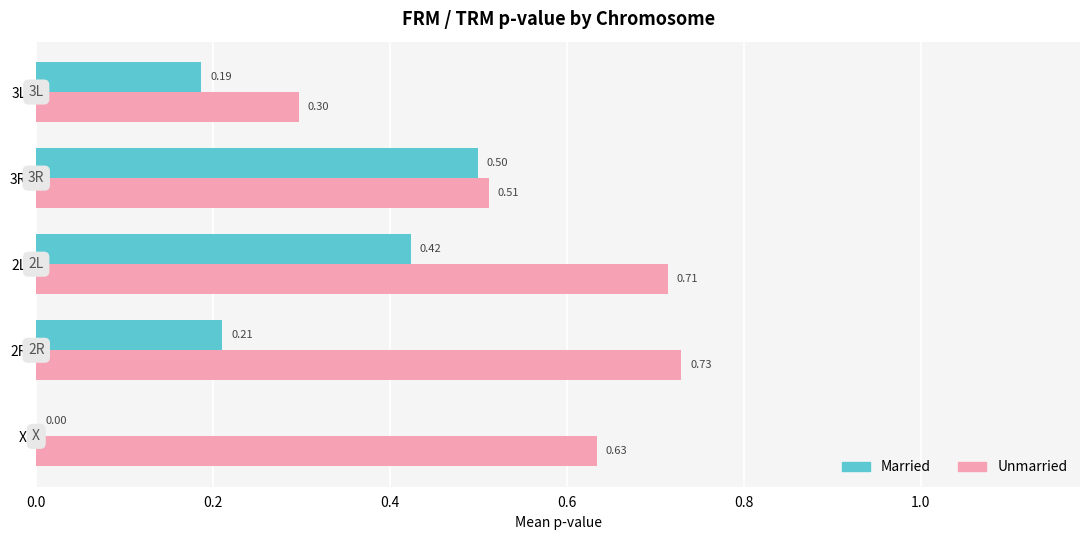

Where is Married nearest to the value 0?

X